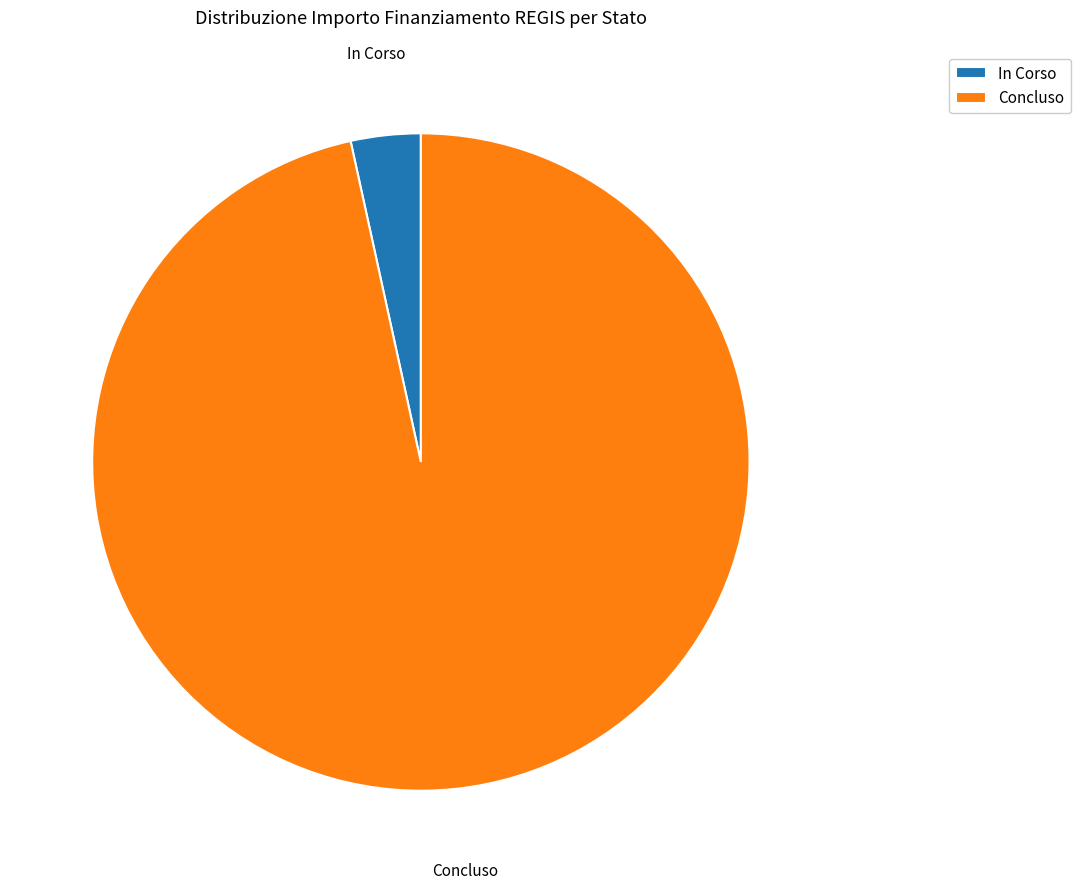

How many slices are in this pie chart?

2